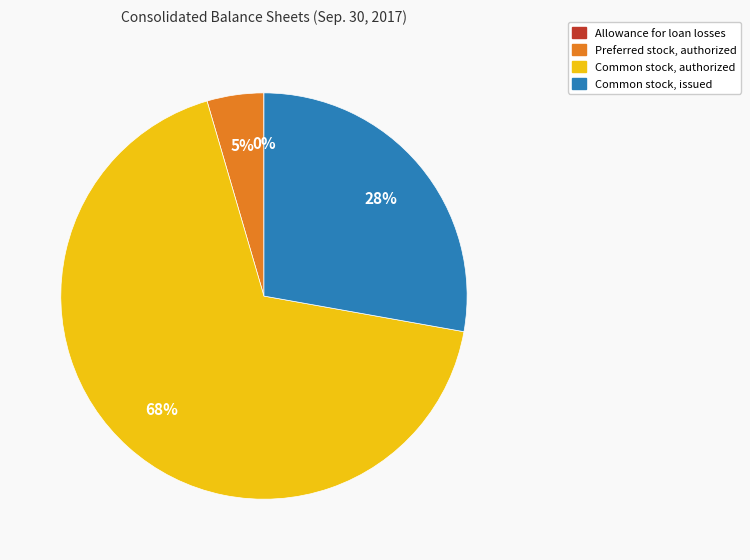

Is it true that Common stock, authorized is 79% of the pie?

False